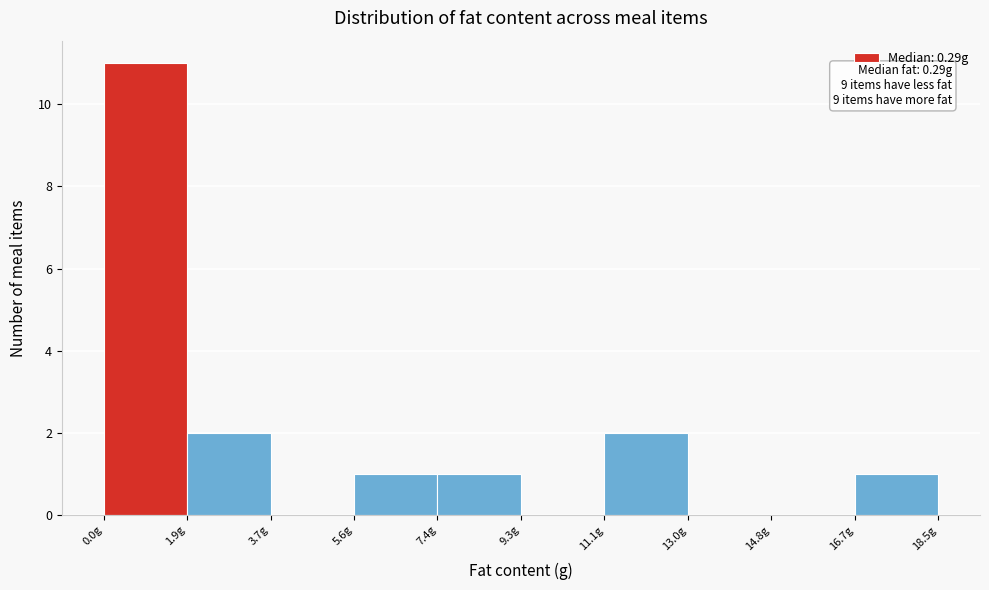

Which range on the x-axis has the tallest bar?

0.0 to 1.8